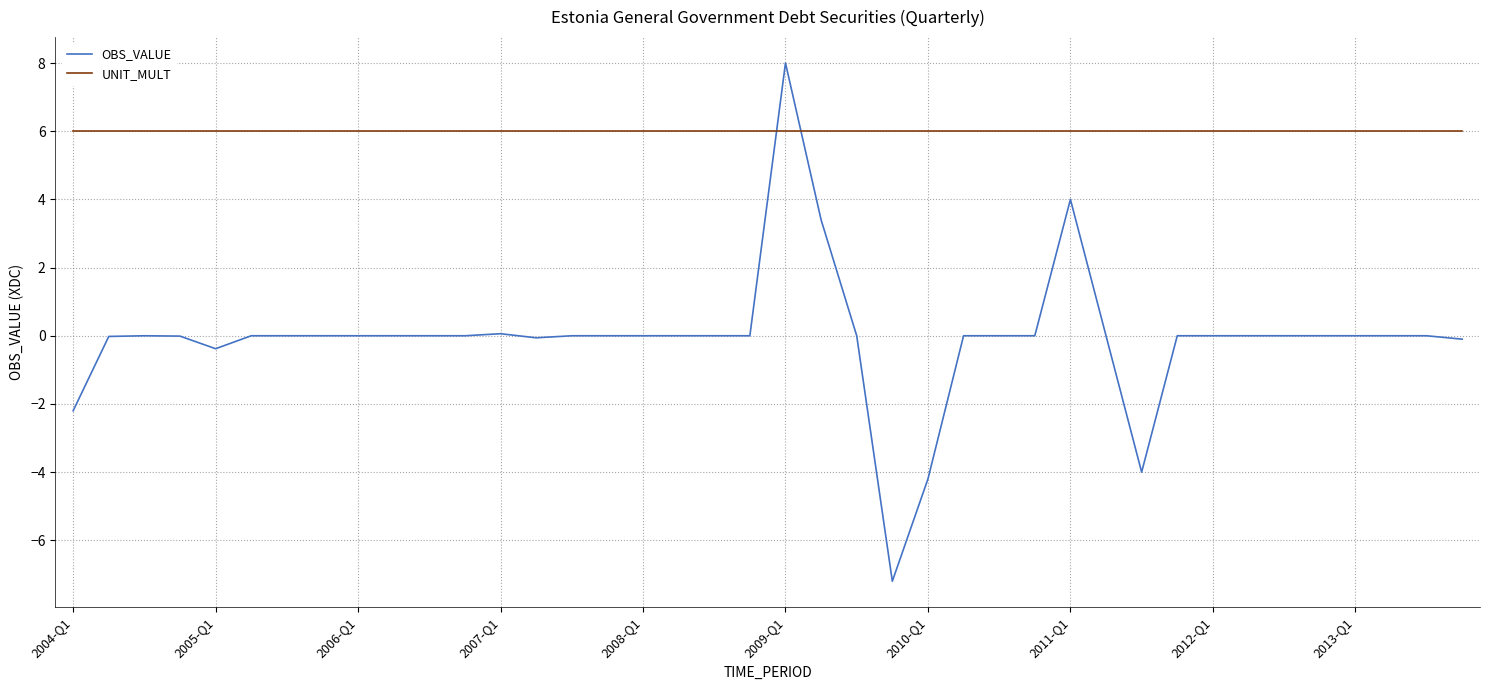

True or false: UNIT_MULT and OBS_VALUE intersect in this chart.

True